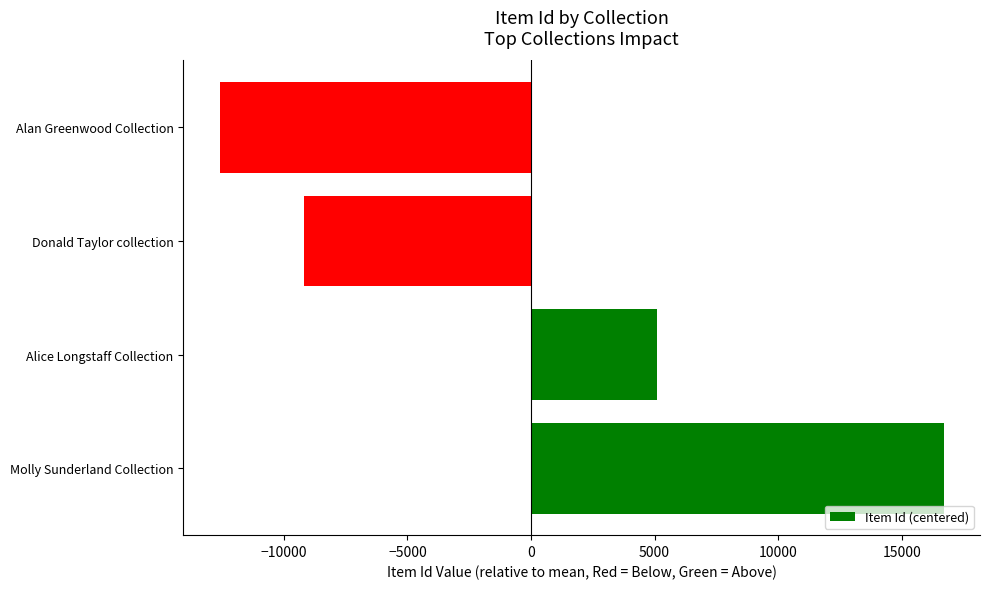

Reading bottom to top, transcribe all the data shown in this chart.

16705.8	5093.8	-9195.2	-12604.2